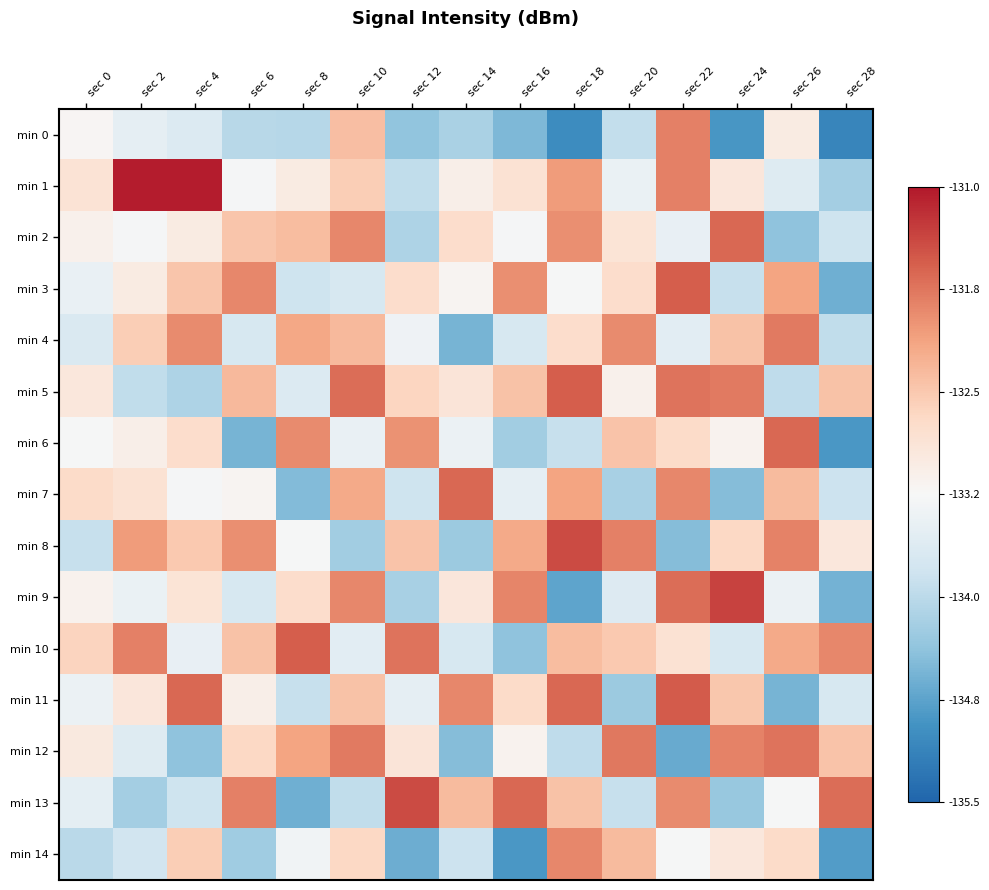

At which category is the sum across all series the highest?

sec 22